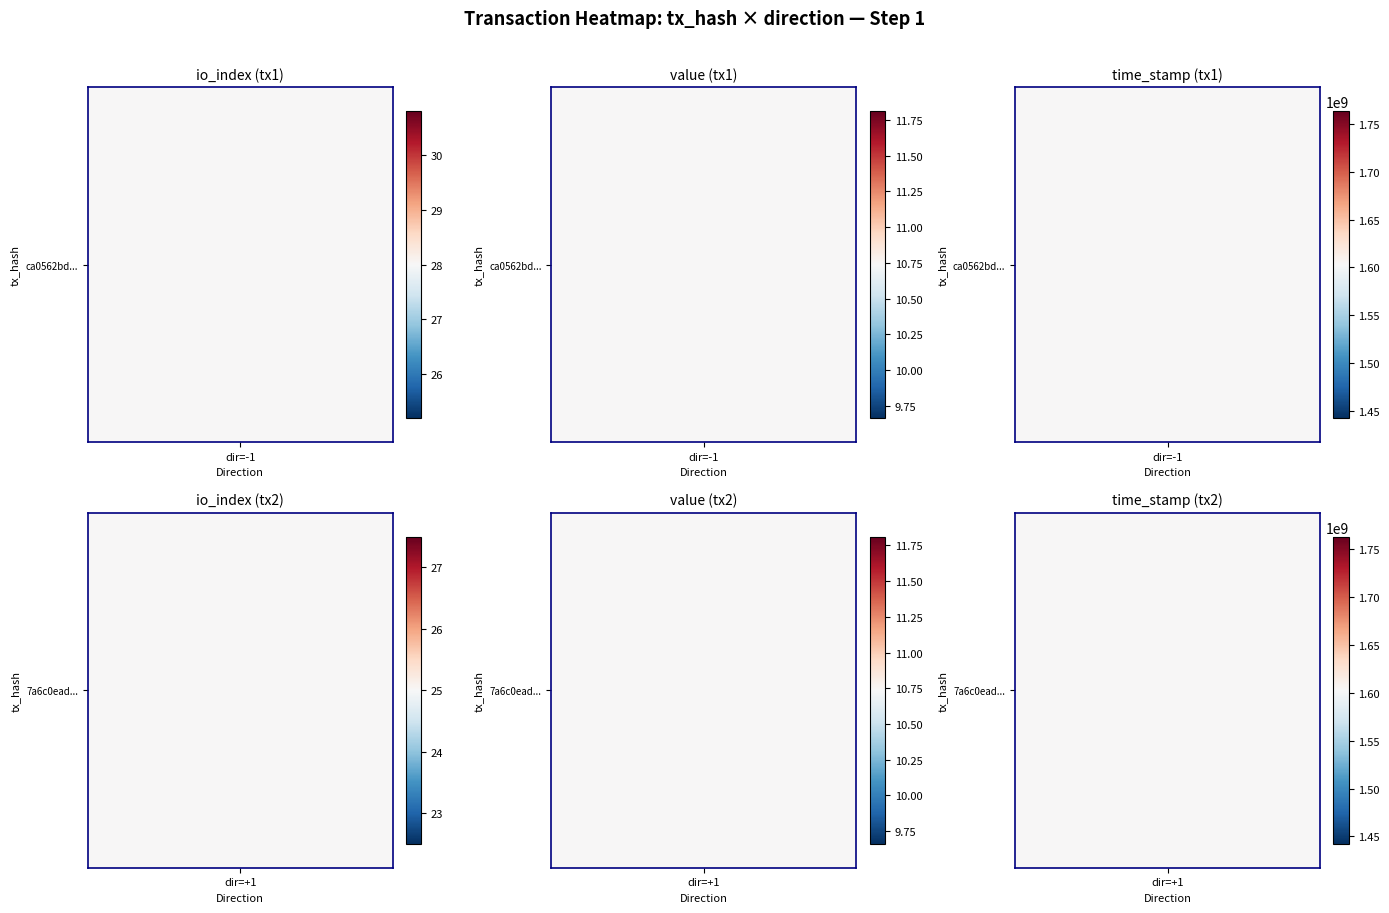

How many values in the 7a6c0ead1a77c9904ddbf9ccaa6f98eb22491c8 series are below 25?

2